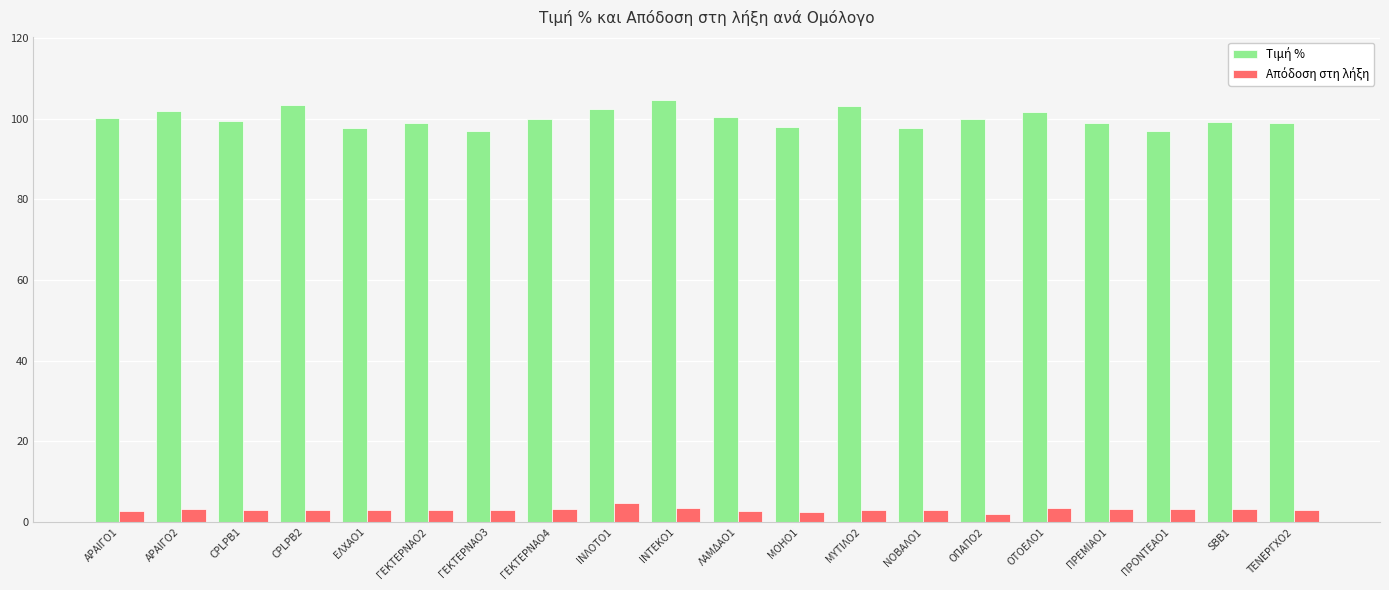

What is the spread (max minus min) of values at ΙΝΛΟΤΟ1?

97.6